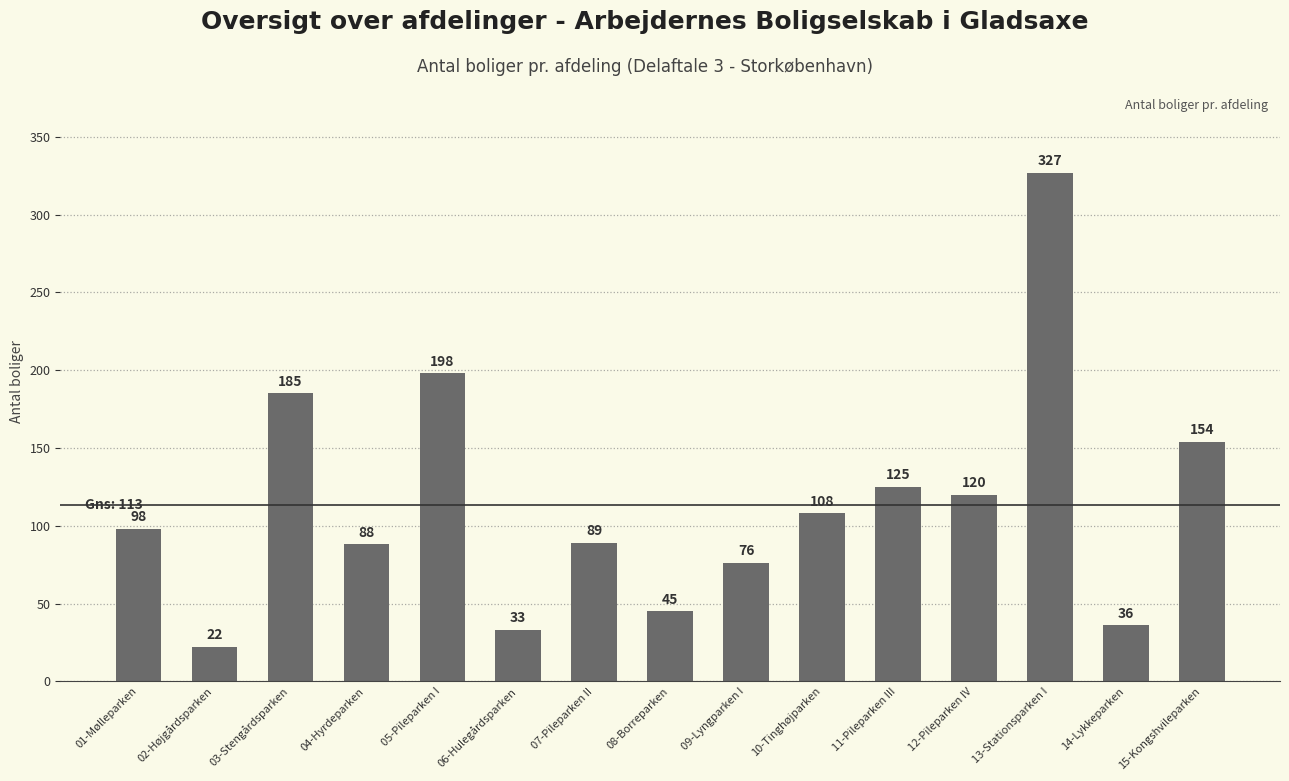

At which label is the value closest to 174?

03-Stengårdsparken